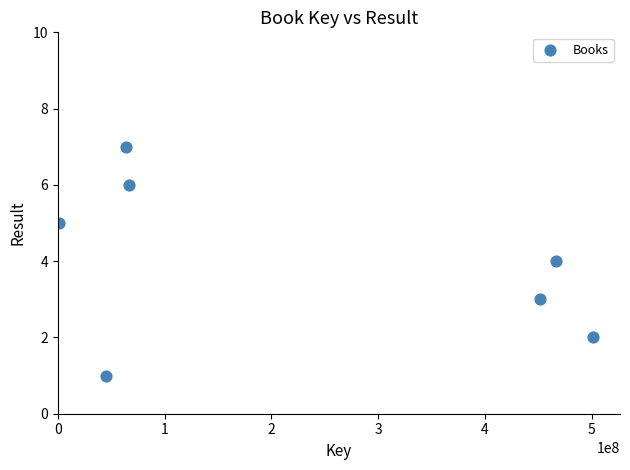

What is the average Y value?

4